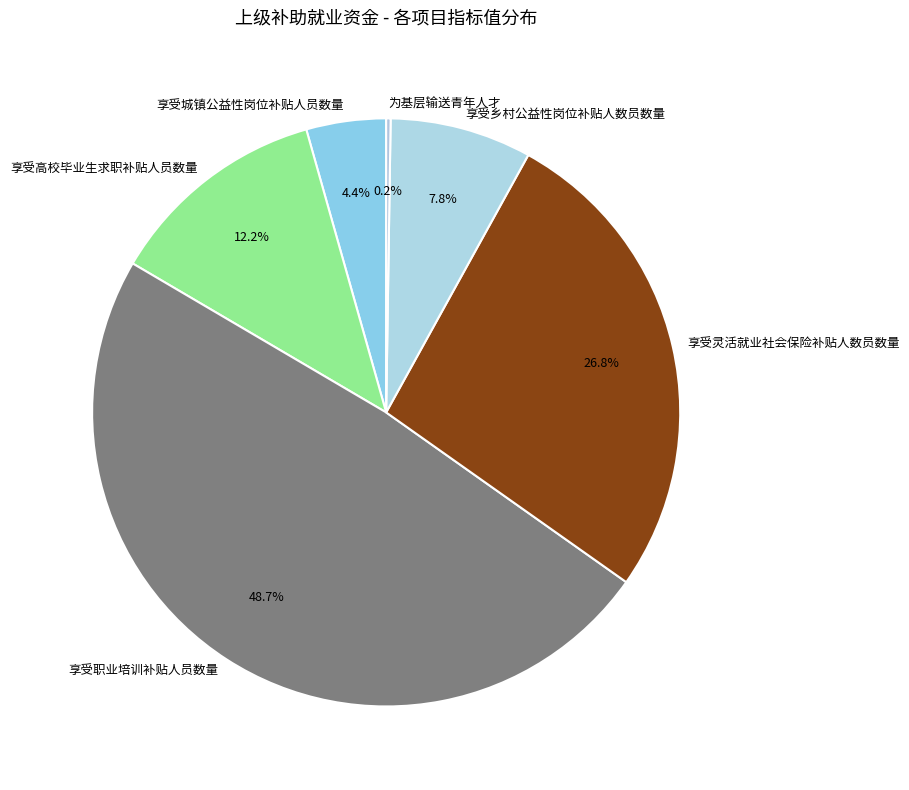

Combined, do 享受职业培训补贴人员数量 and 享受乡村公益性岗位补贴人数员数量 account for over 50%?

Yes